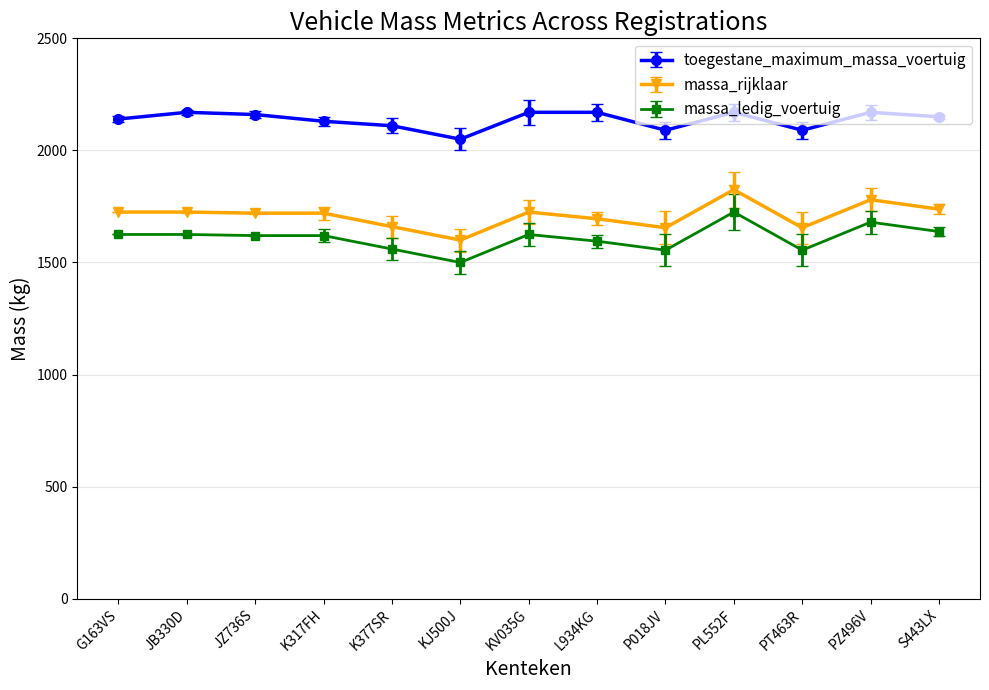

How many data points does each series have?

13